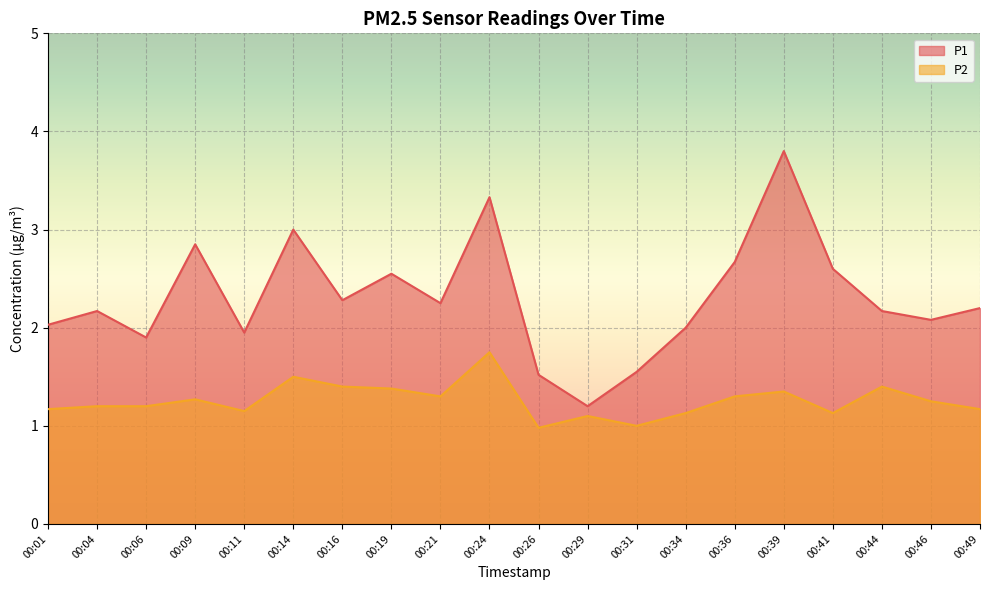

True or false: P1 has a value of 1.6 at 00:31.

True